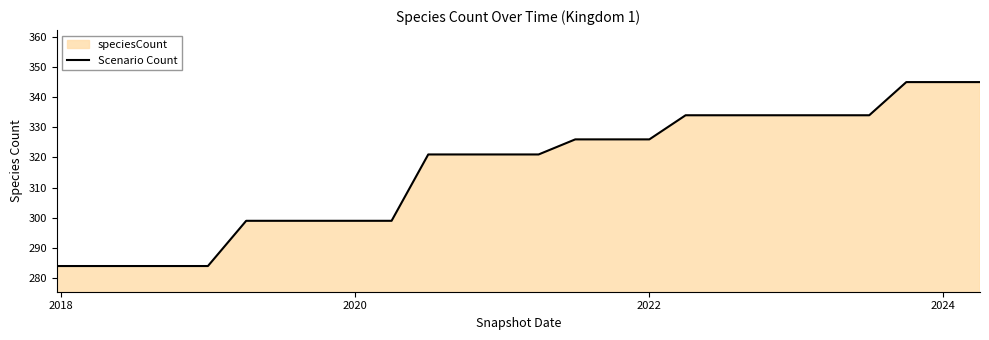

Is it true that the value at 2020 is 476?

False